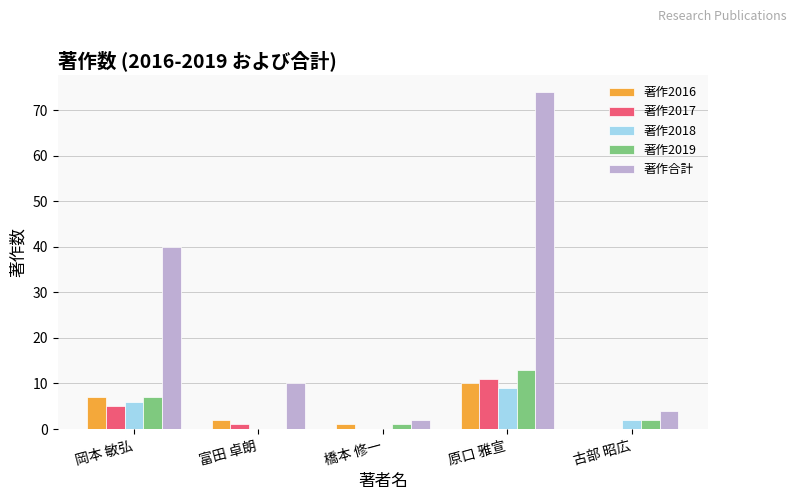

The 著作合計 series shows 8 at 岡本 敏弘. True or false?

False